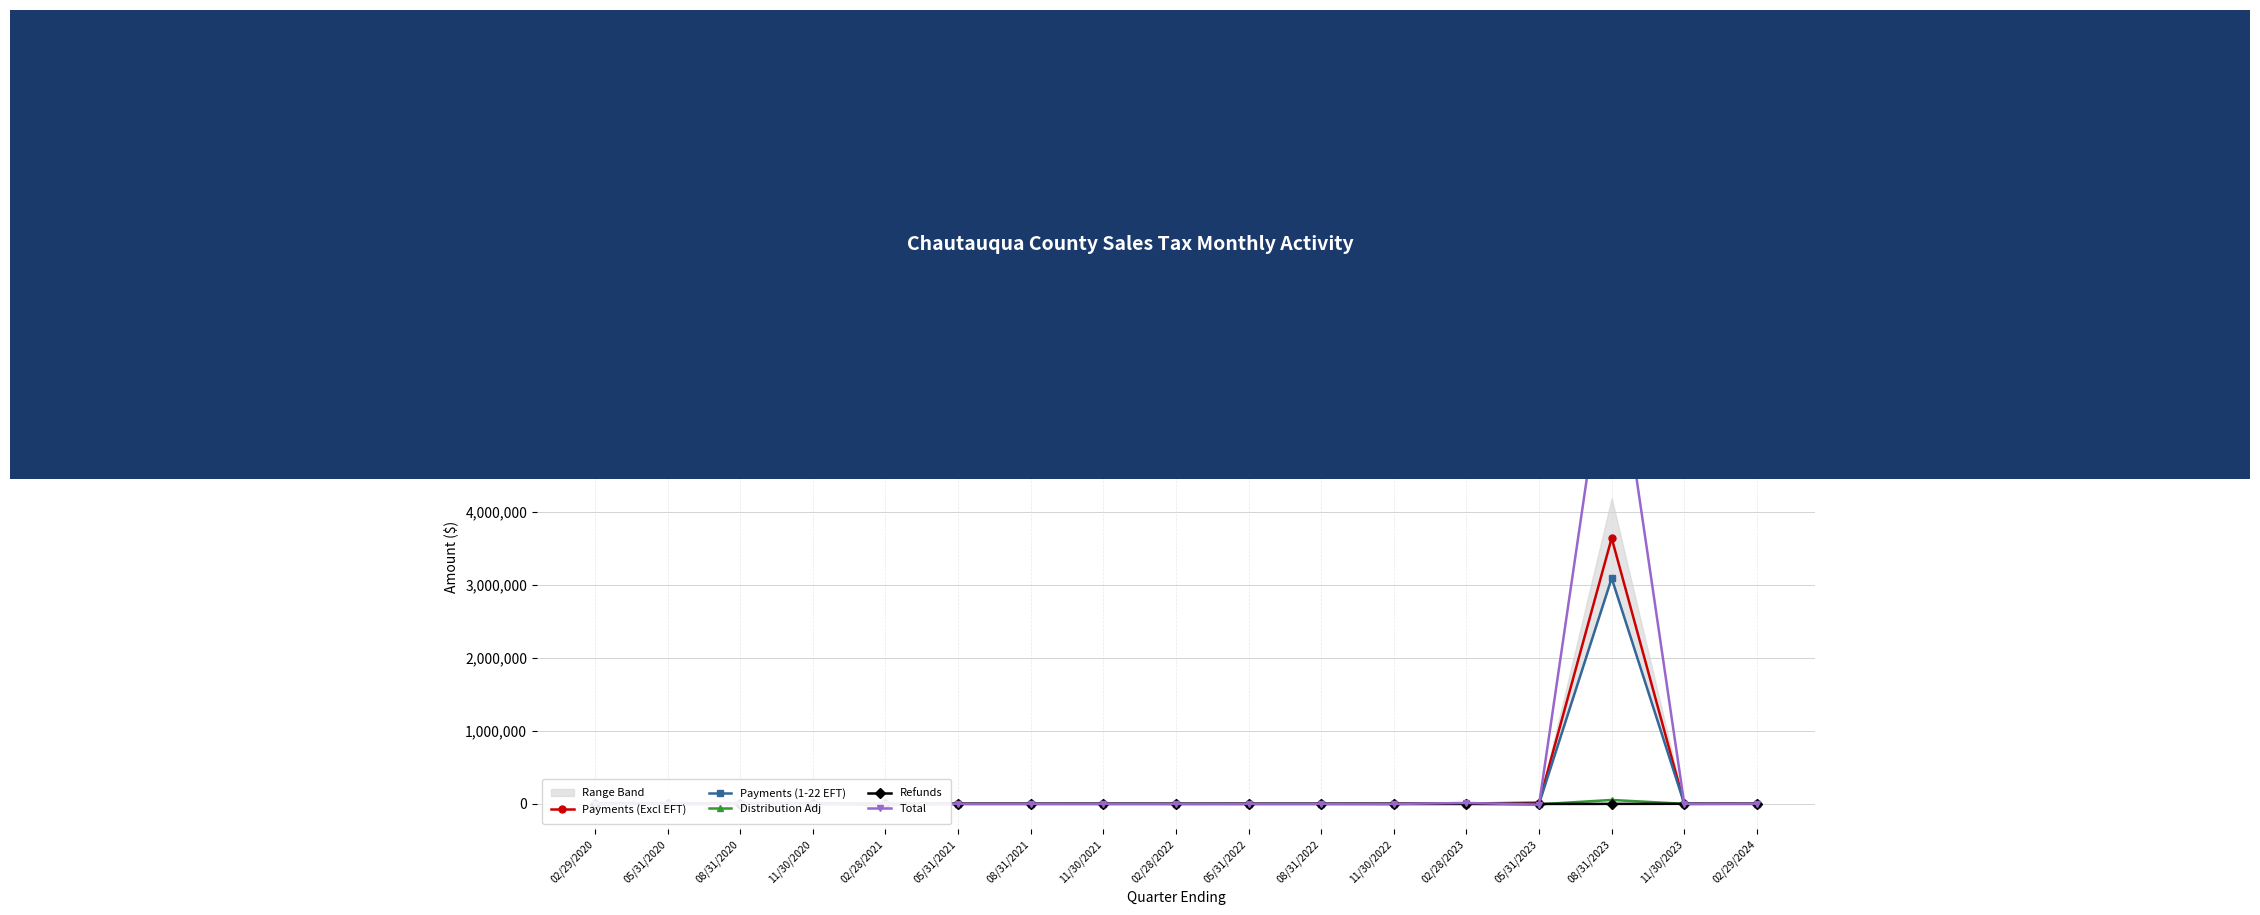

Rank the series by their maximum value, from lowest to highest.

Refunds, Distribution Adj, Payments (1-22 EFT), Payments (Excl EFT), Total